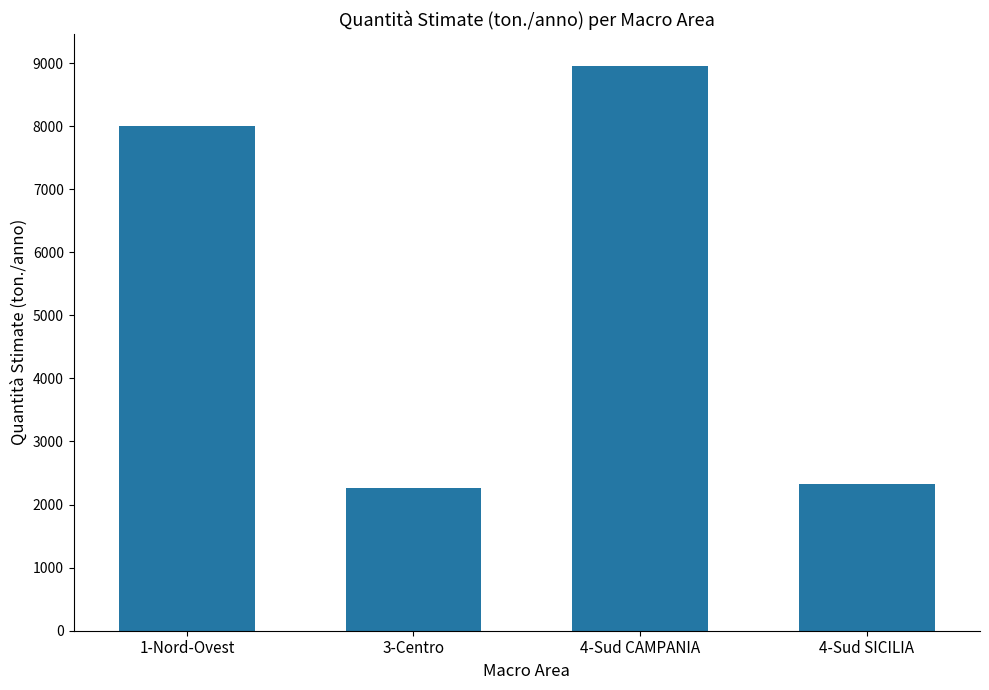

Reading left to right, transcribe all the data shown in this chart.

8000	2257	8960	2322